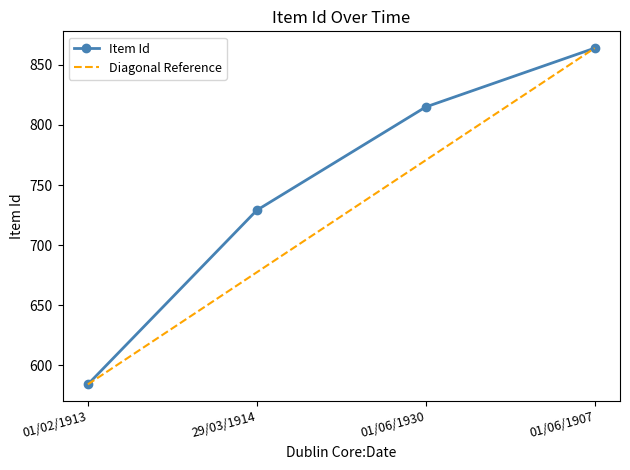

What is the change in value from 29/03/1914 to 01/06/1930?

+86